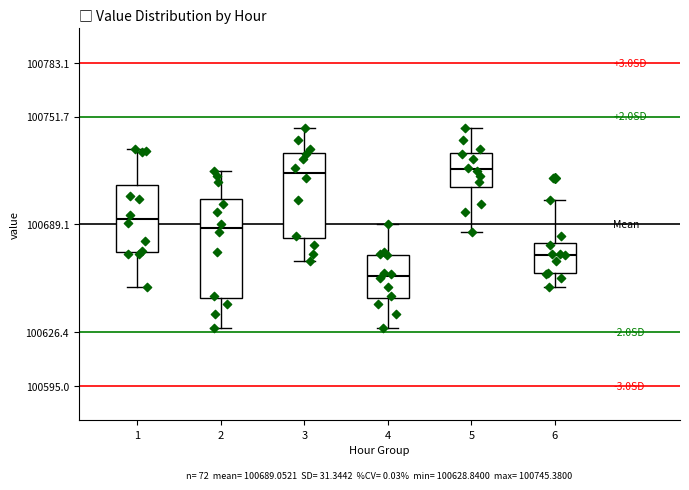

Comparing the boxes themselves (not the whiskers), which one is the tallest?

2